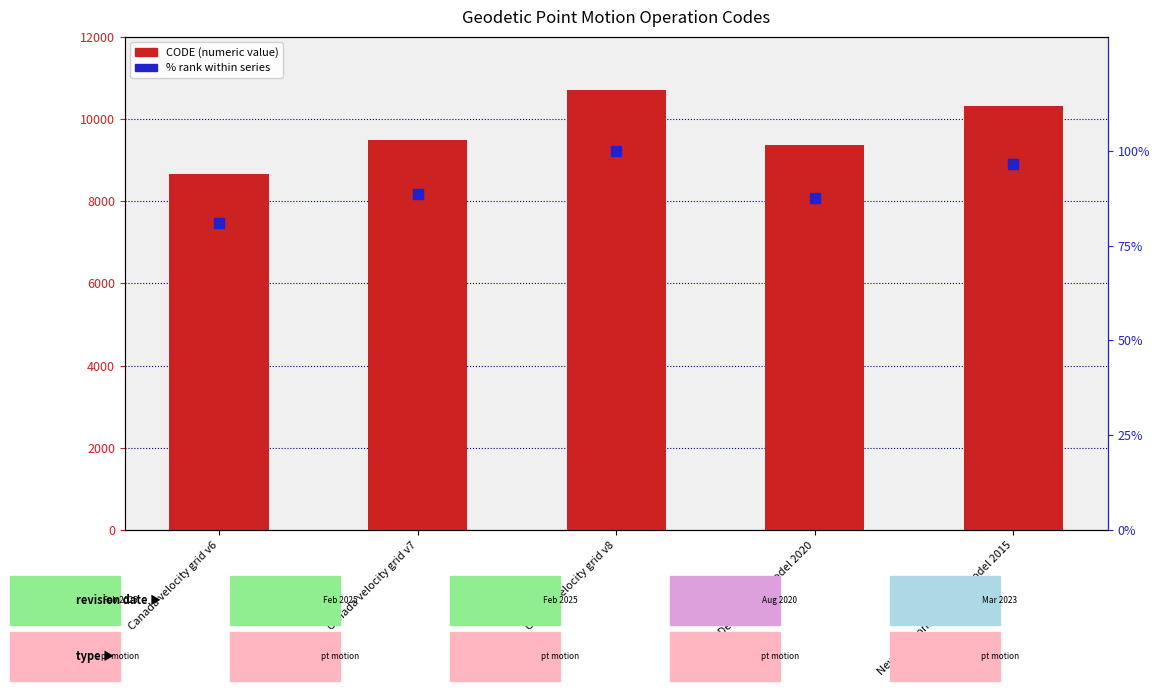

At which category is the sum across all series the highest?

Canada velocity grid v8